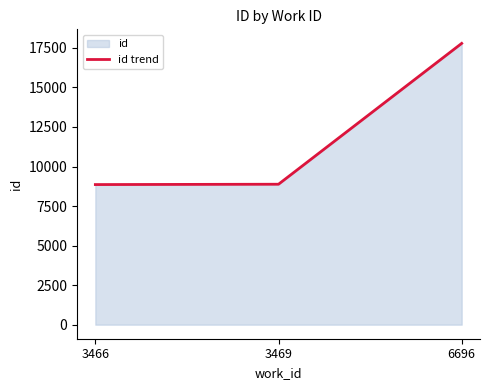

Is it true that the value at 3466 is 14922?

False